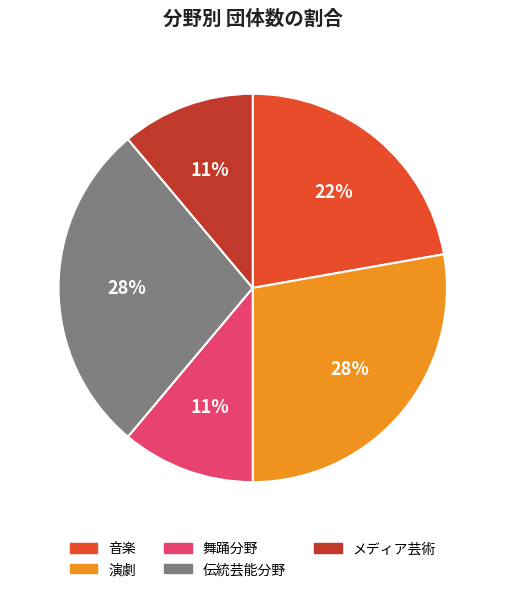

True or false: 演劇 accounts for 20% of the total.

False